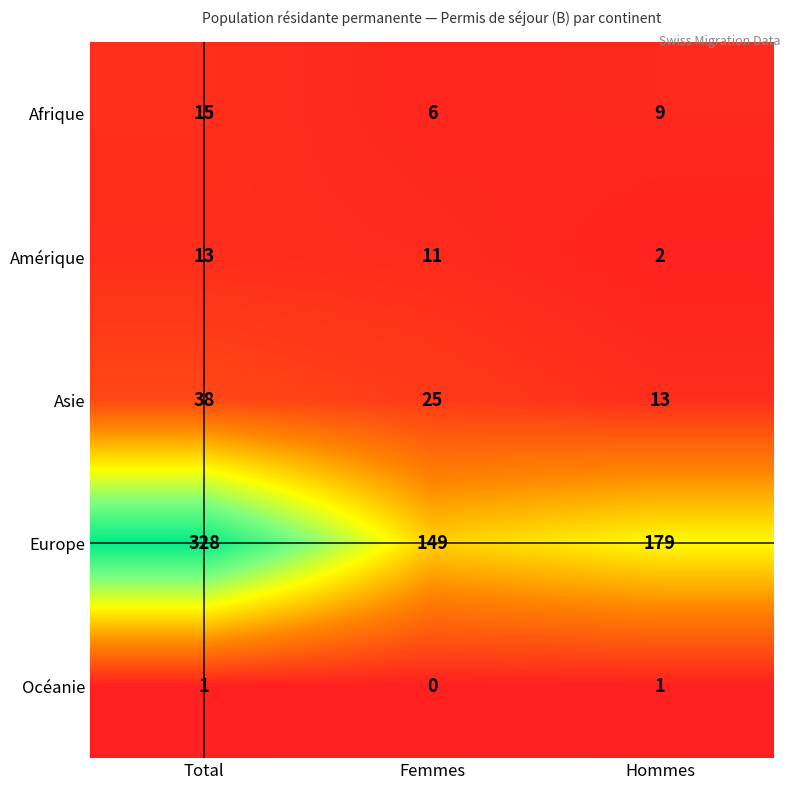

Reading right to left, transcribe all the data shown in this chart.

Afrique: 9	6	15
Amérique: 2	11	13
Asie: 13	25	38
Europe: 179	149	328
Océanie: 1	0	1